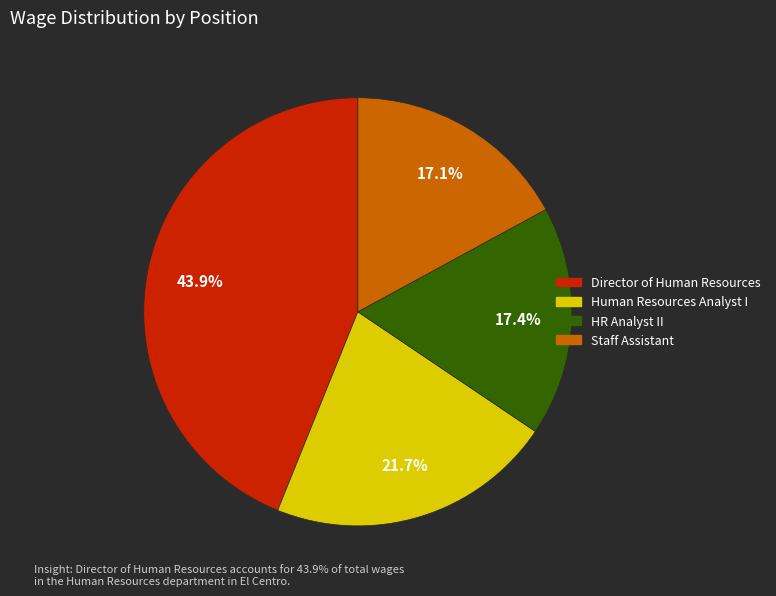

The HR Analyst II slice represents 17% of the pie. True or false?

True